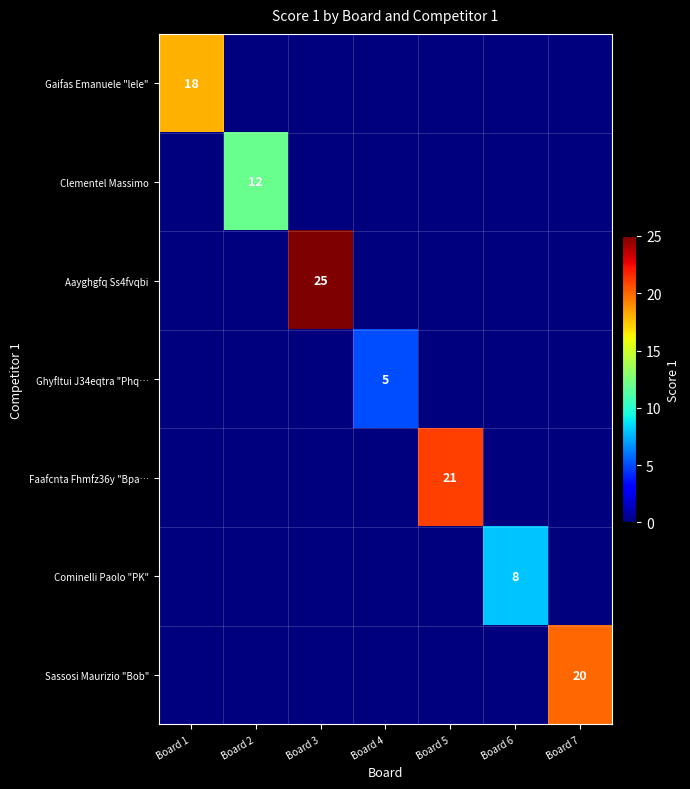

How many data points does each series have?

7